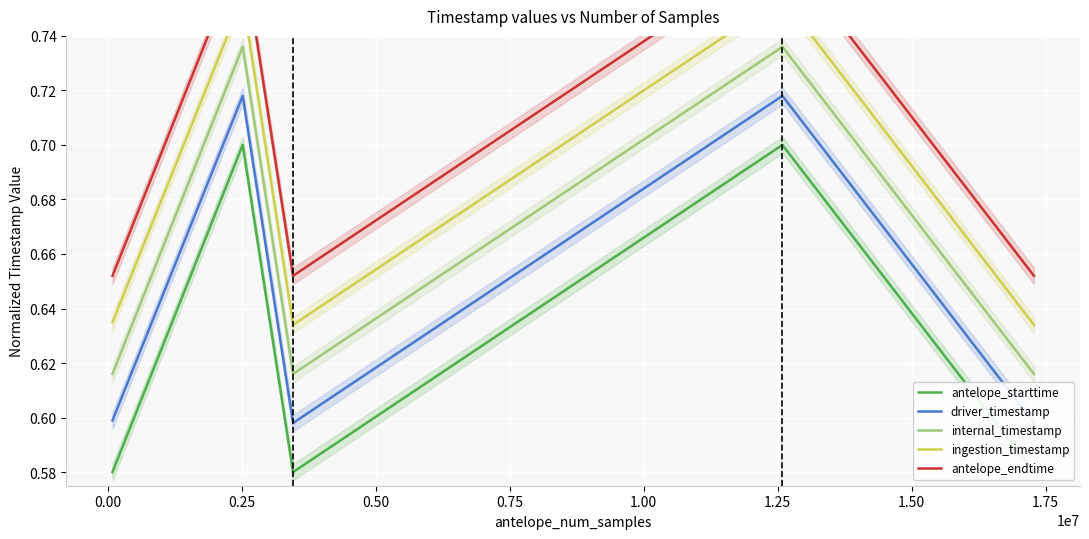

True or false: antelope_starttime and internal_timestamp intersect in this chart.

False